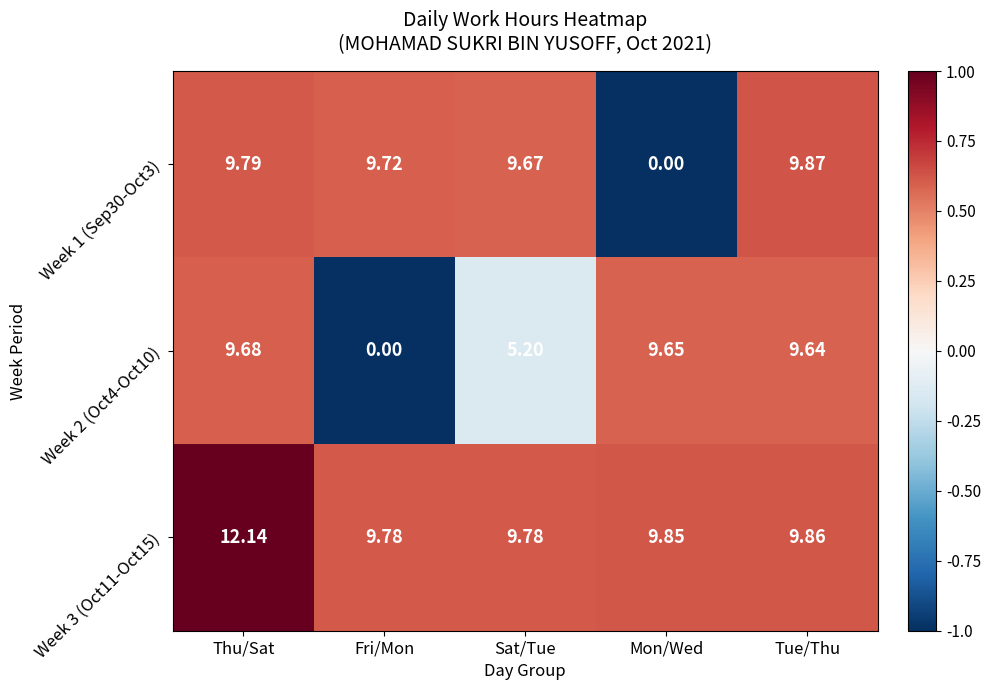

At which category is the sum across all series the highest?

Thu/Sat